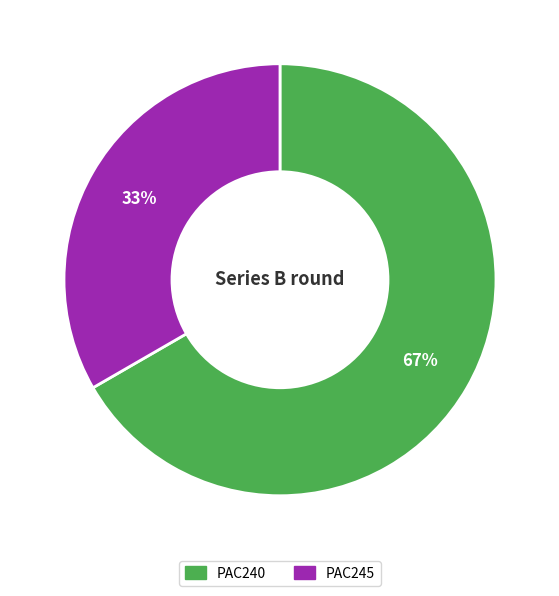

What is the smallest slice in the pie chart?

PAC245